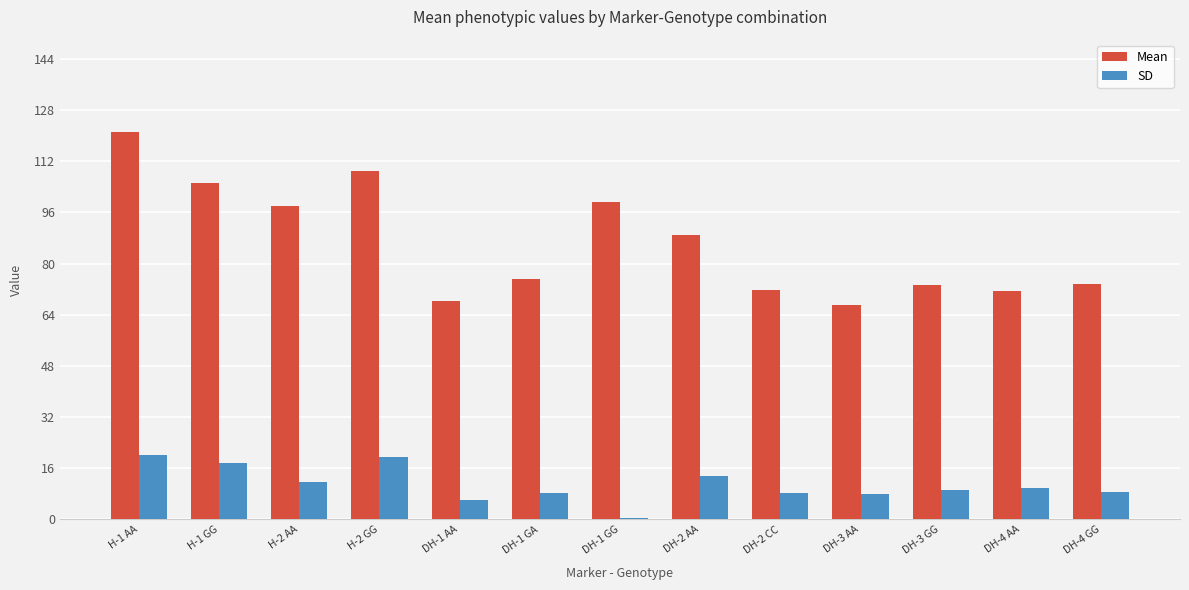

Are the bars horizontal?

No